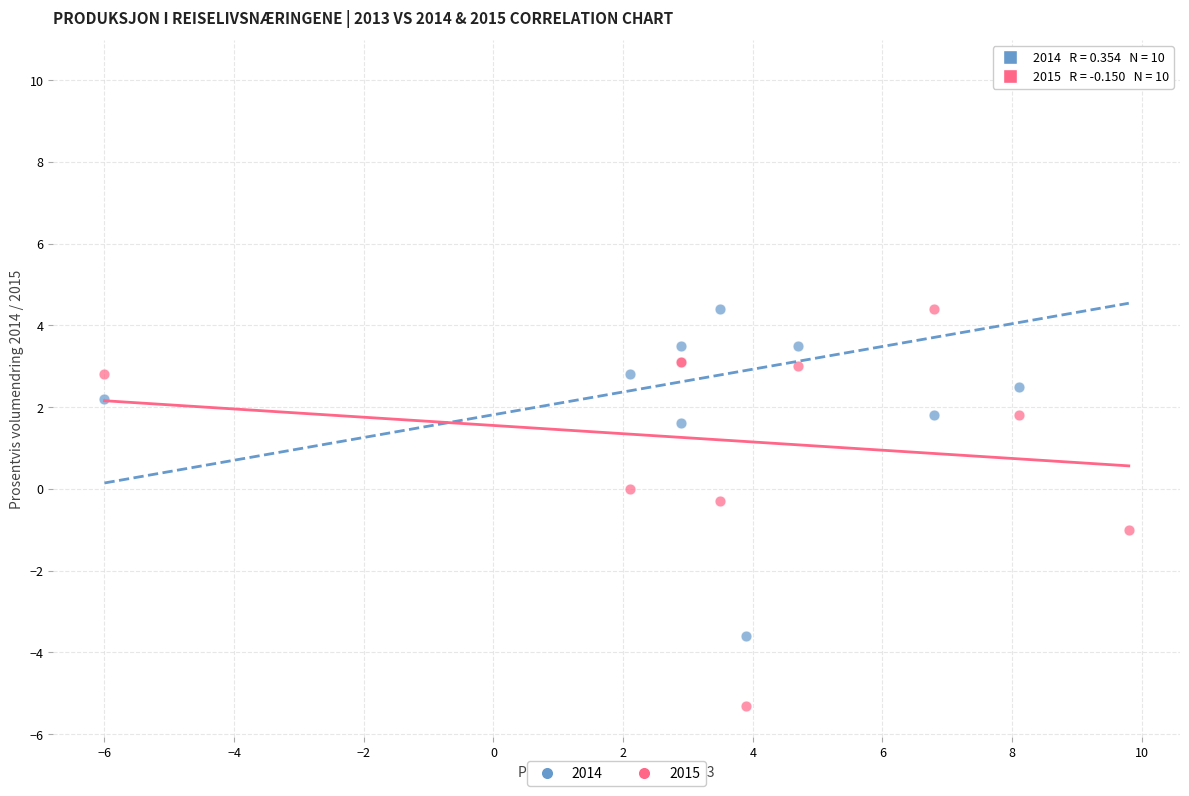

Which series has the widest spread of Y values?

2014